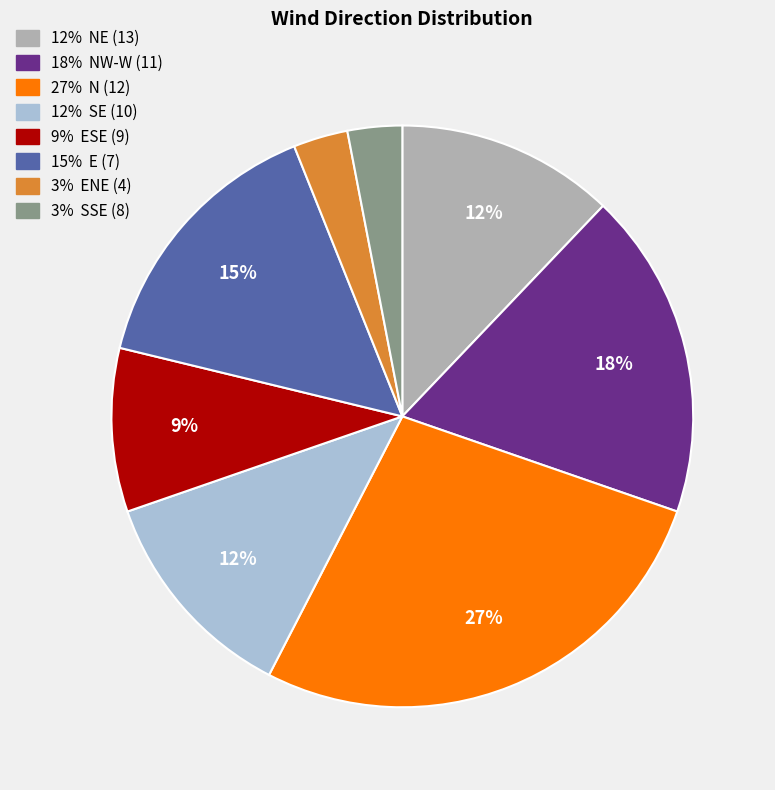

Is there any slice that represents more than half of the pie?

No